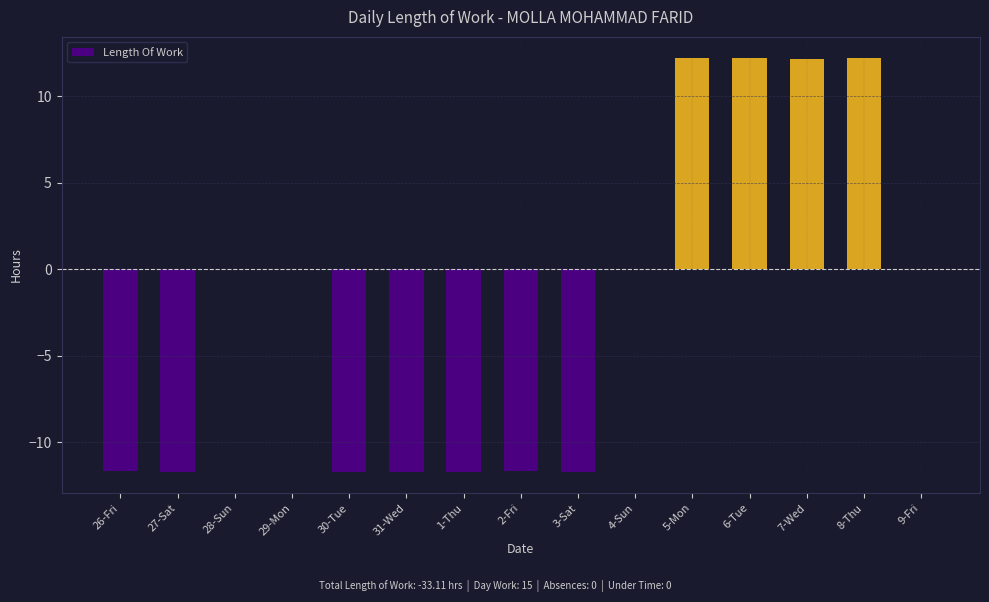

What is the sum of all values?

-33.1